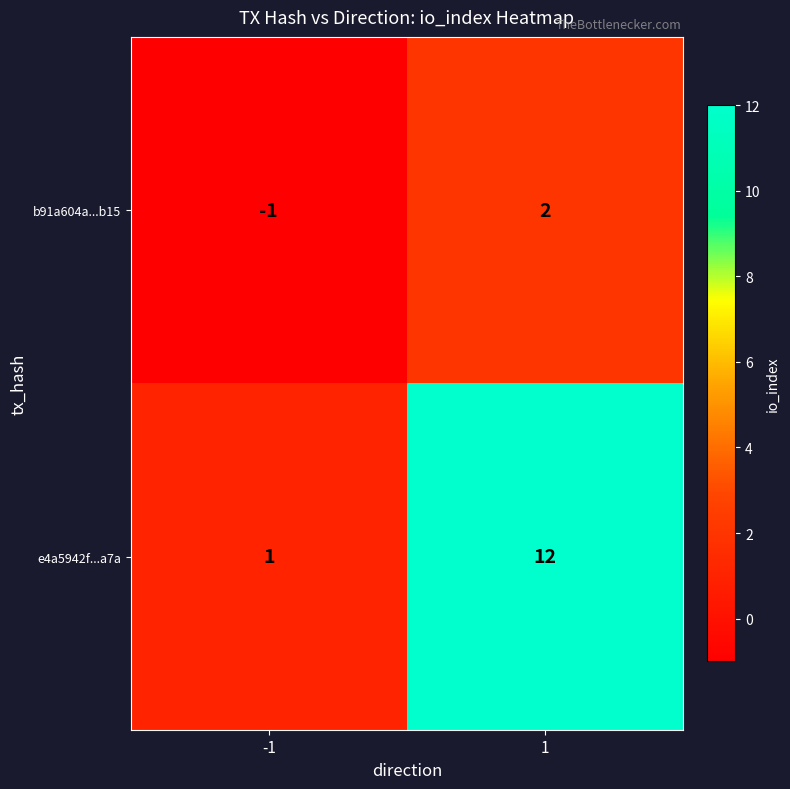

Is it true that b91a604a...b15 equals -1 at -1?

True